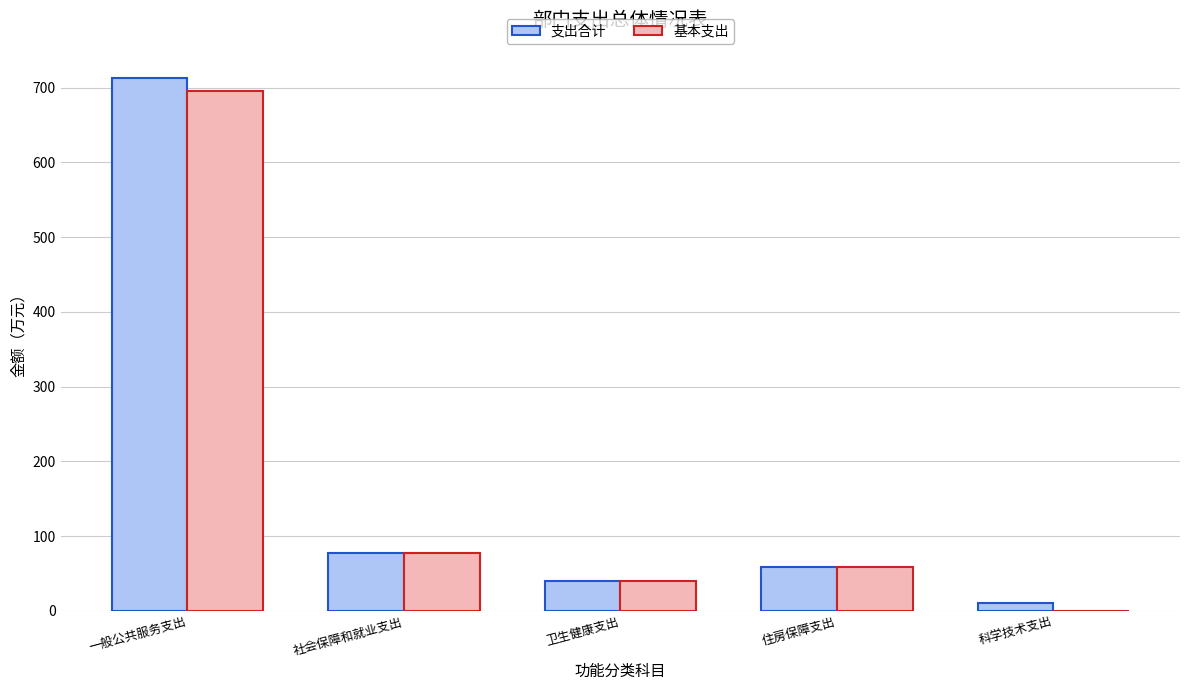

What is the total value across all series at 卫生健康支出?

78.8